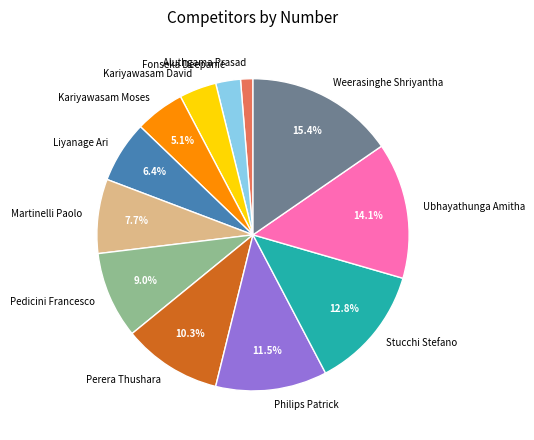

How many slices are in this pie chart?

12